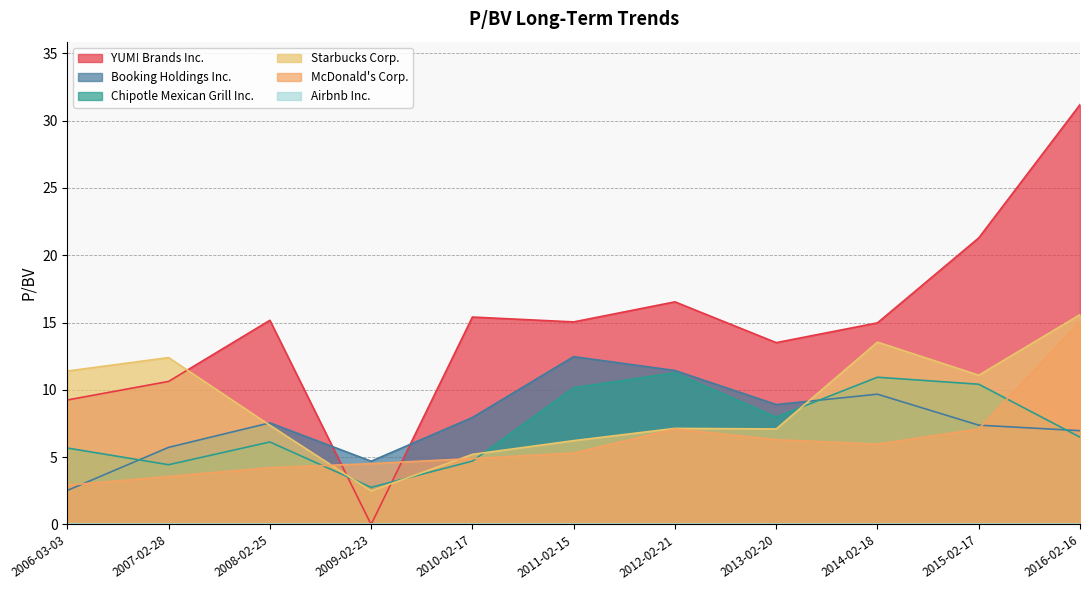

True or false: Starbucks Corp. has a value of 24.1 at 2014-02-18.

False